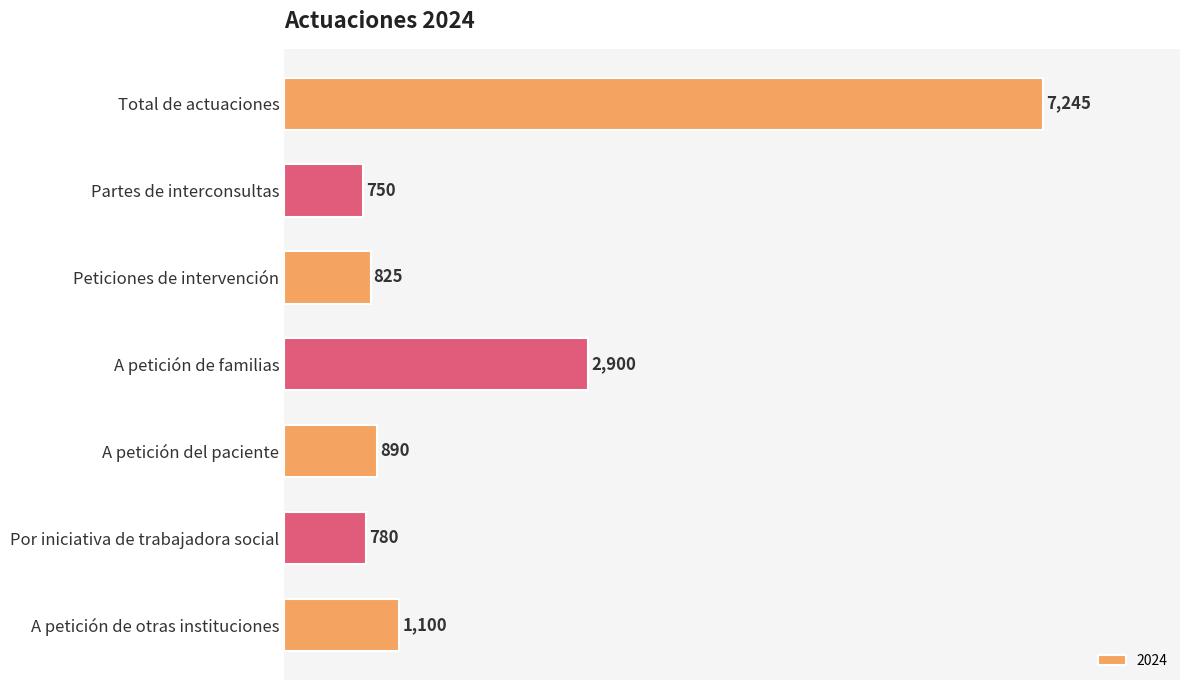

What is the difference between the second highest and second lowest values?

2120